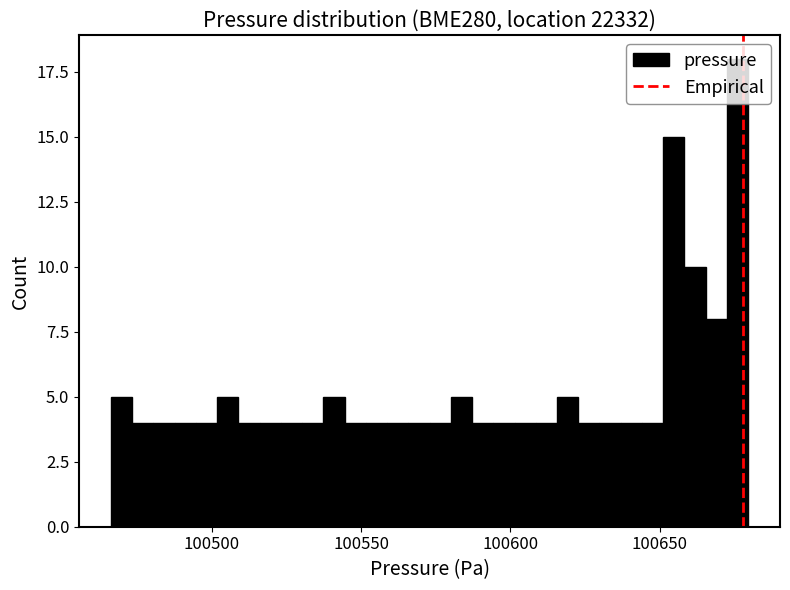

Around what value on the x-axis is the tallest bar? Give the approximate position of its centre, as read against the axis.

100675